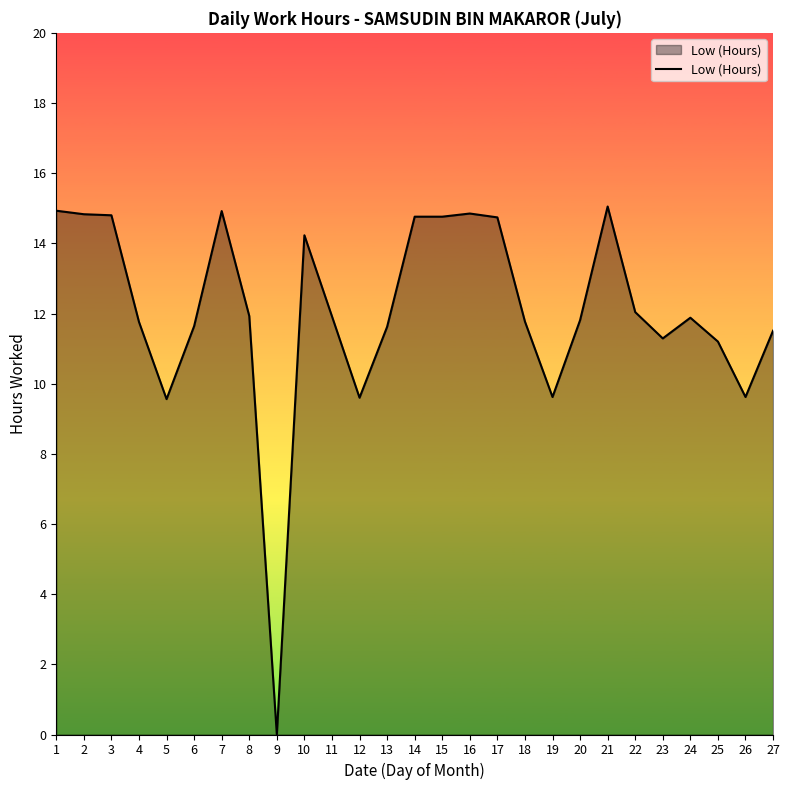

Is it true that the value at 20 is 2.9?

False